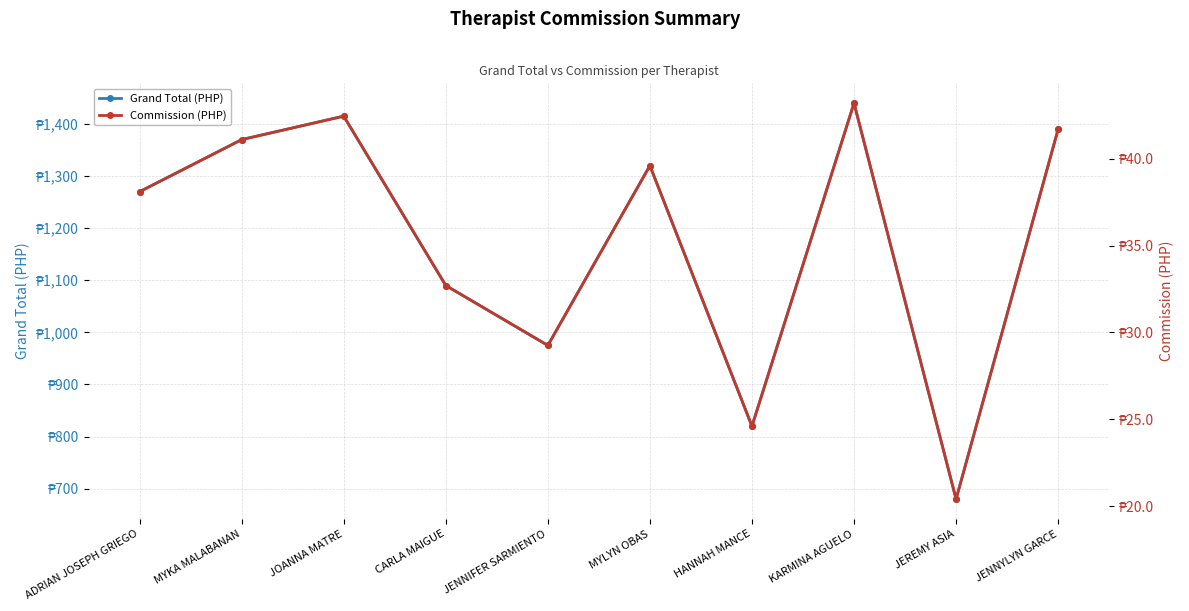

Reading left to right, list all the values displayed in this chart.

Grand Total (PHP): 1270.0	1370.0	1415.0	1090.0	975.0	1320.0	820.0	1440.0	680.0	1390.0
Commission (PHP): 38.1	41.1	42.5	32.7	29.2	39.6	24.6	43.2	20.4	41.7